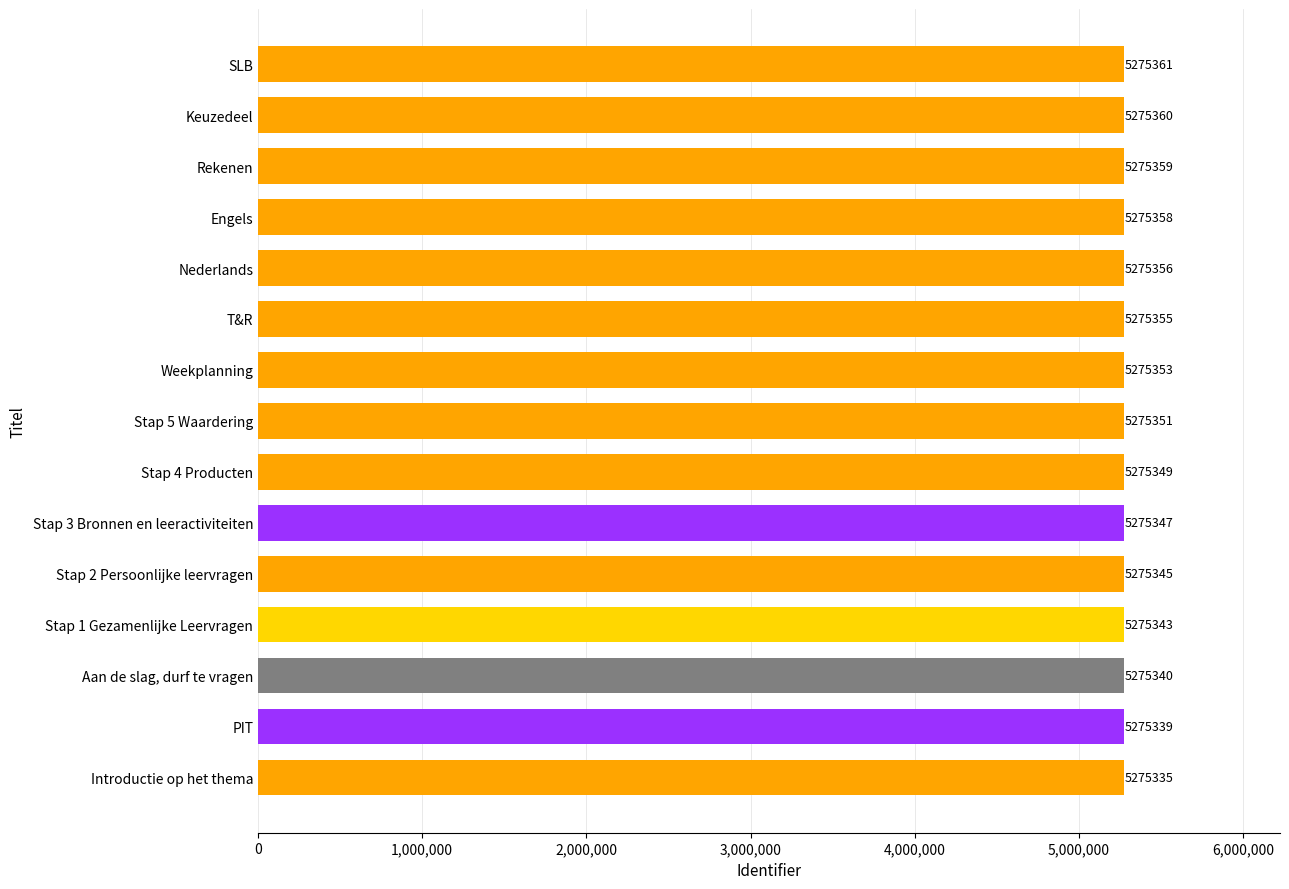

What is the value of the 15th bar from the top?

5275335